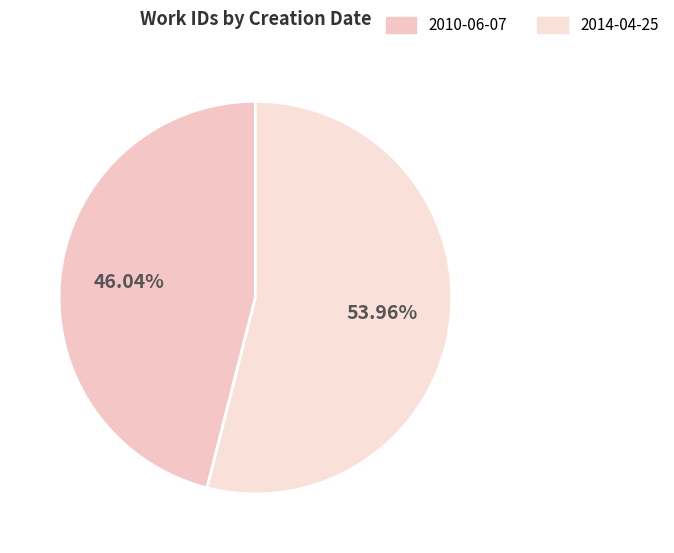

How many slices are in this pie chart?

2